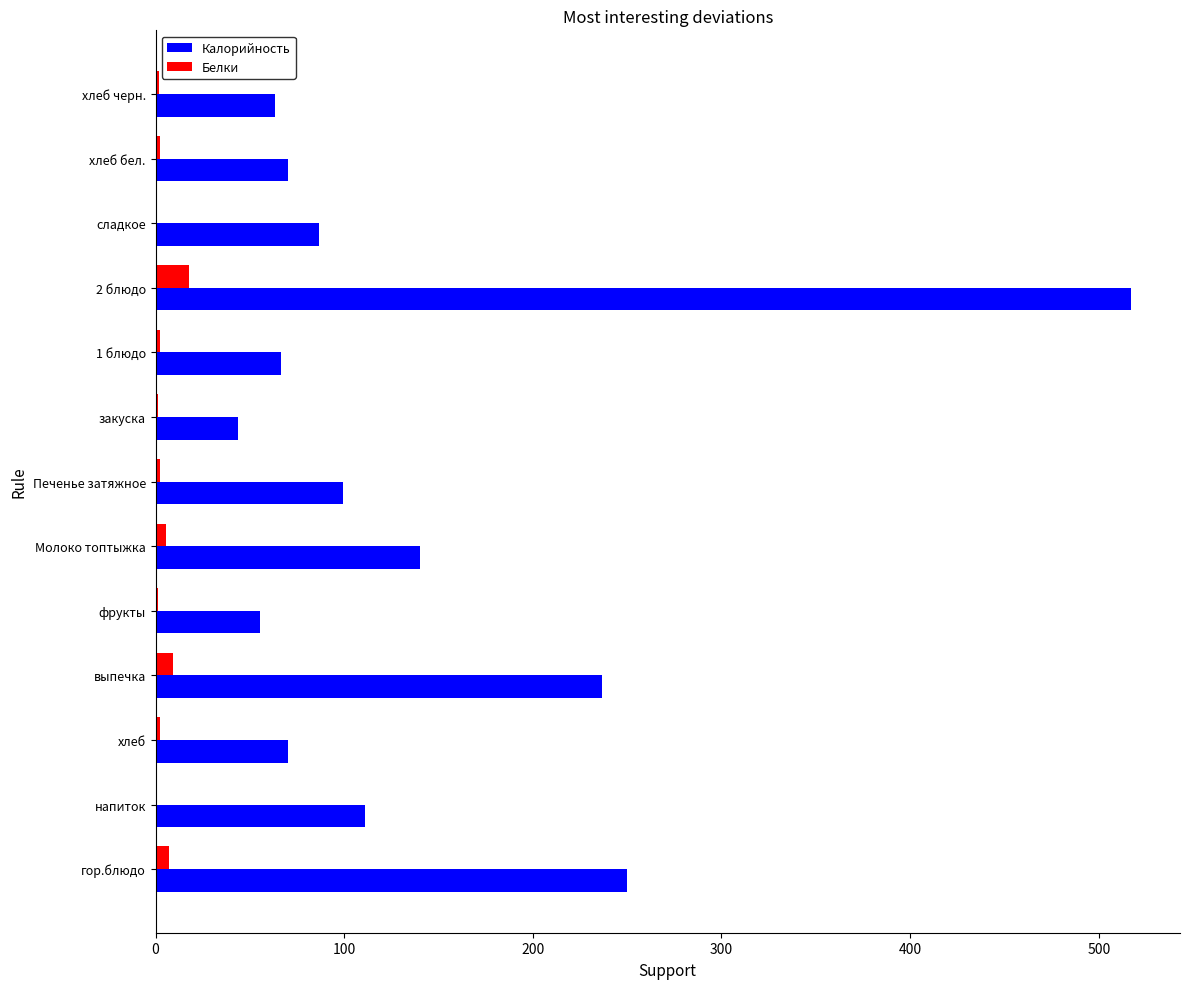

Which series has the largest total across all categories?

Калорийность